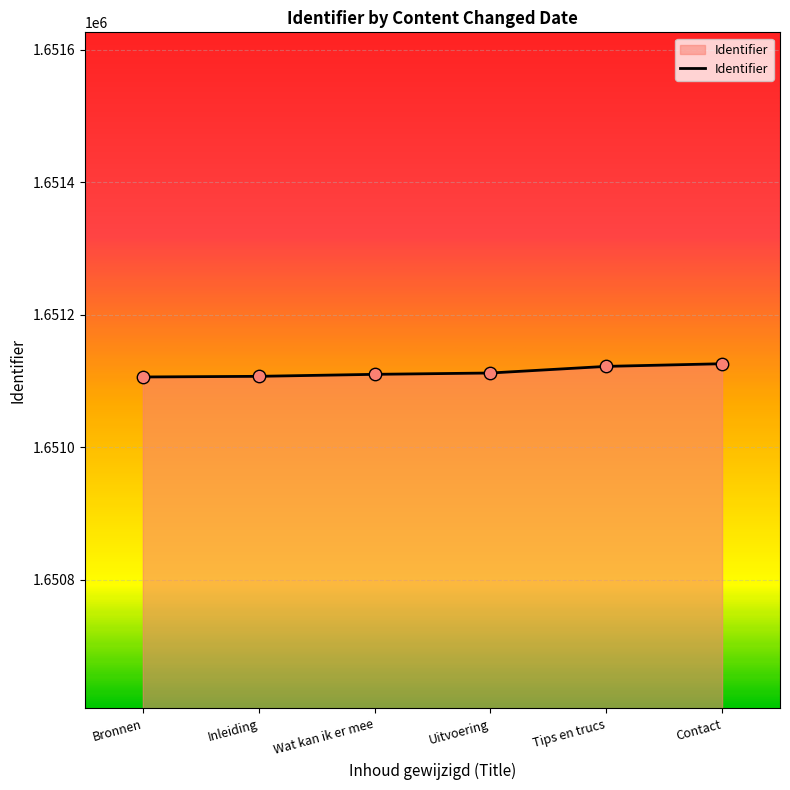

What is the ratio of the value at Tips en trucs to the value at Inleiding?

1.0